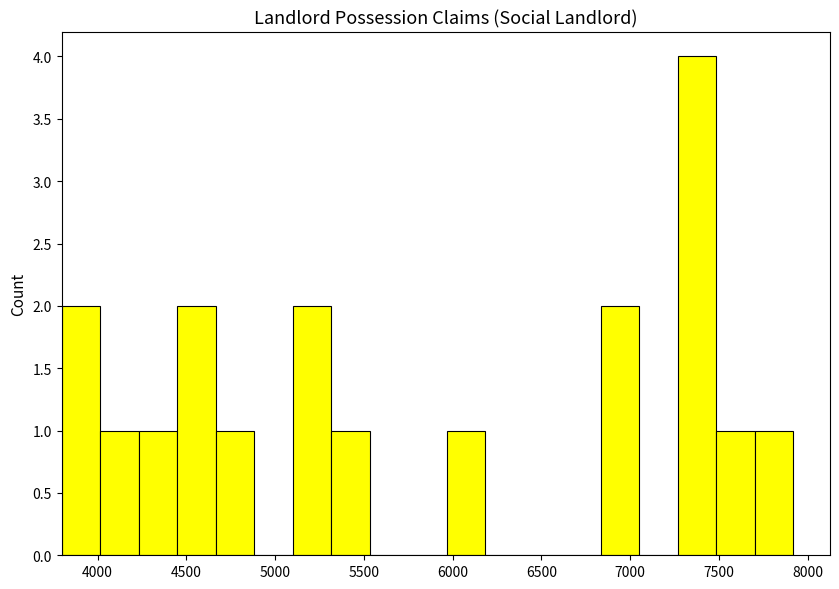

Reading left to right, transcribe this chart: for each bar, give the range it covers on the x-axis and its height. Neither the bar edges nor the heights are printed on the chart, so give them approximately, as read against the axes.

3800 to 4000: 2
4000 to 4250: 1
4250 to 4450: 1
4450 to 4650: 2
4650 to 4900: 1
4900 to 5100: 0
5100 to 5300: 2
5300 to 5550: 1
5550 to 5750: 0
5750 to 5950: 0
5950 to 6200: 1
6200 to 6400: 0
6400 to 6600: 0
6600 to 6850: 0
6850 to 7050: 2
7050 to 7250: 0
7250 to 7500: 4
7500 to 7700: 1
7700 to 7900: 1